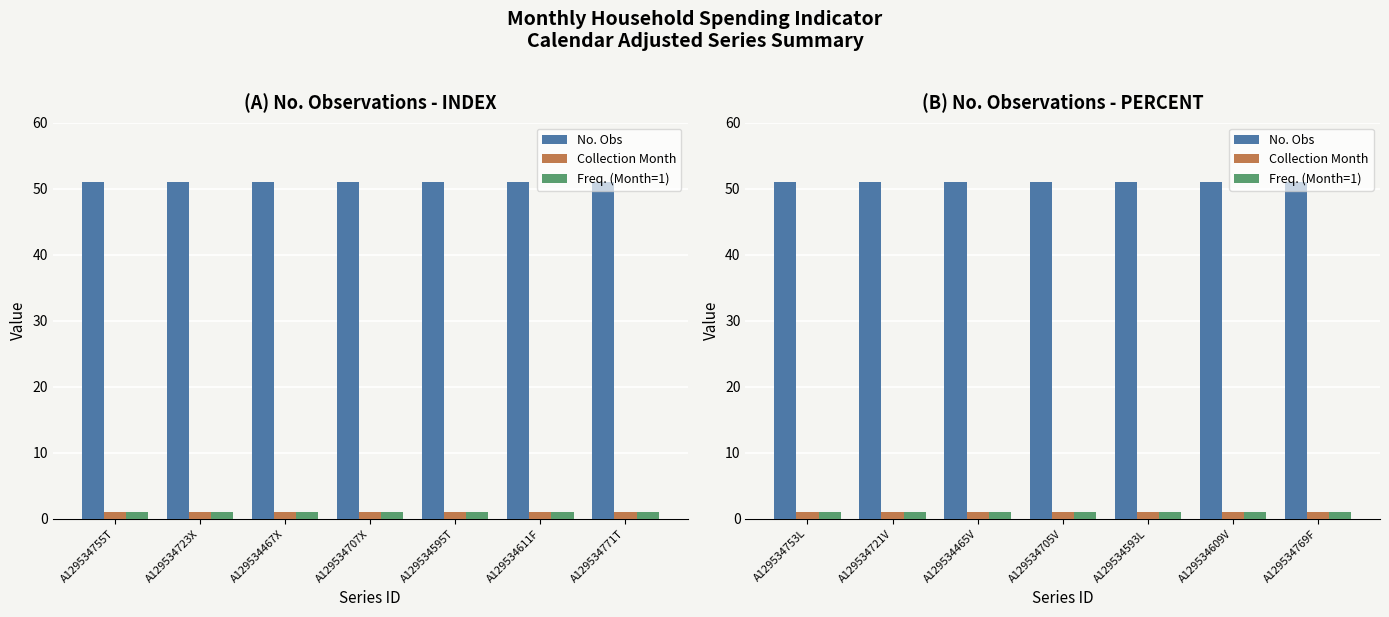

What is the total value across all series at A129534705V?

53